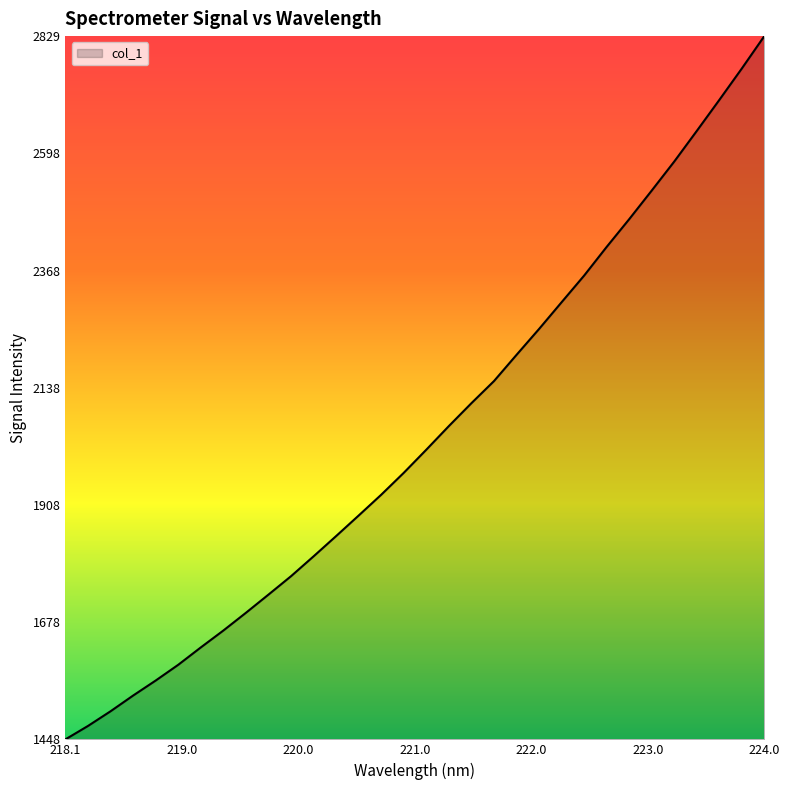

What is the maximum value shown in the chart?

2829.1